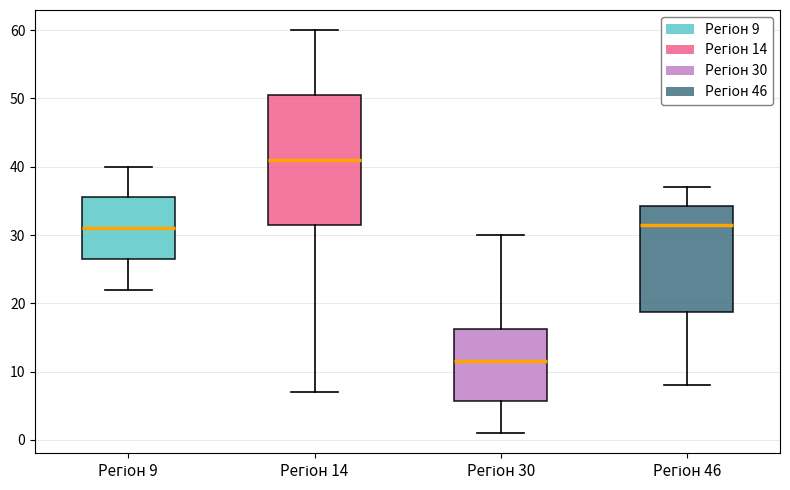

Reading left to right, read every box against the y-axis: the position of its median line, the range the box covers, and the ends of its whiskers. The values are not printed on the chart, so give them approximately, as read against the axis.

Регіон 9: median 31, box 27 to 36, whiskers 22 to 40
Регіон 14: median 41, box 32 to 51, whiskers 7 to 60
Регіон 30: median 12, box 6 to 16, whiskers 1 to 30
Регіон 46: median 32, box 19 to 34, whiskers 8 to 37